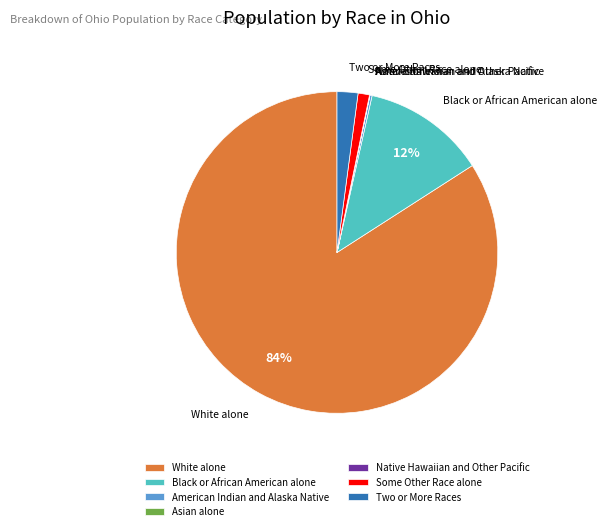

True or false: Black or African American alone accounts for 1% of the total.

False